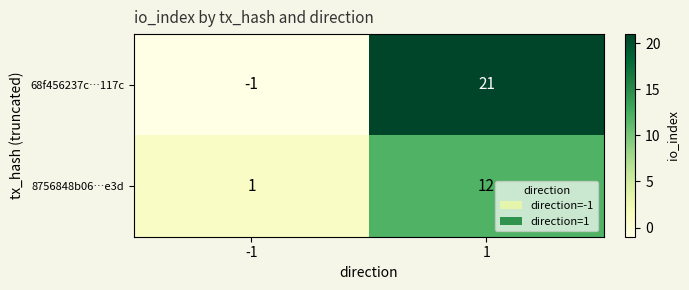

What is the average value of the 68f456237c…117c series?

10